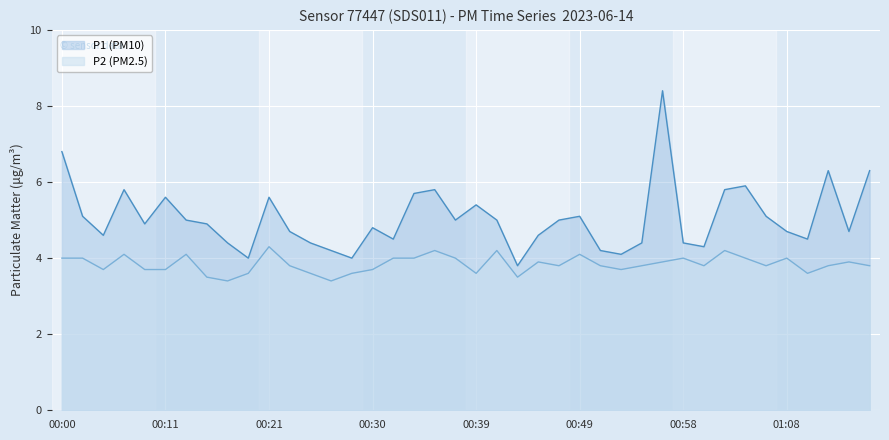

What is the difference between the highest and lowest values at 01:04?

1.9